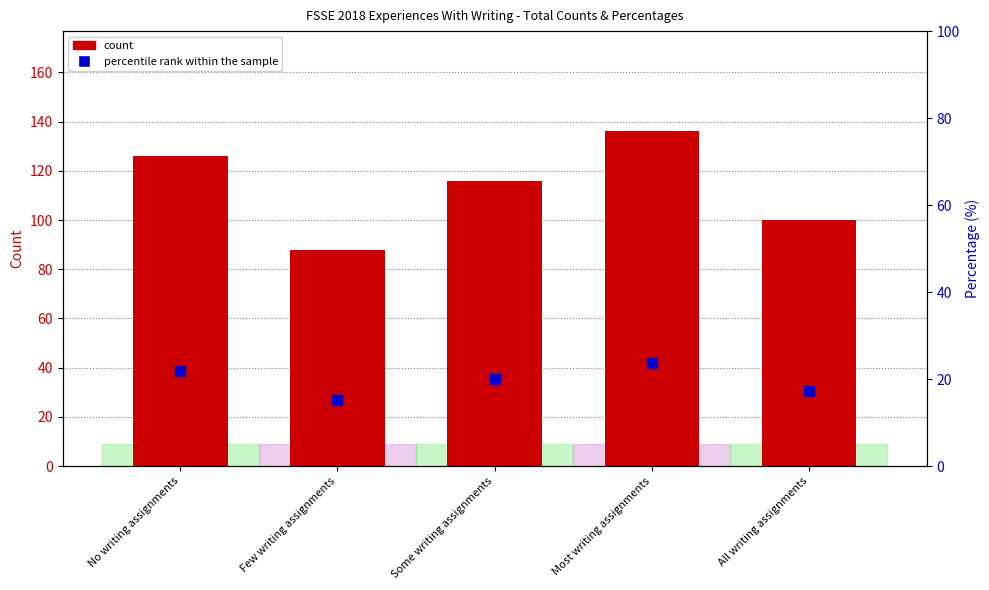

Which series has the largest total across all categories?

count